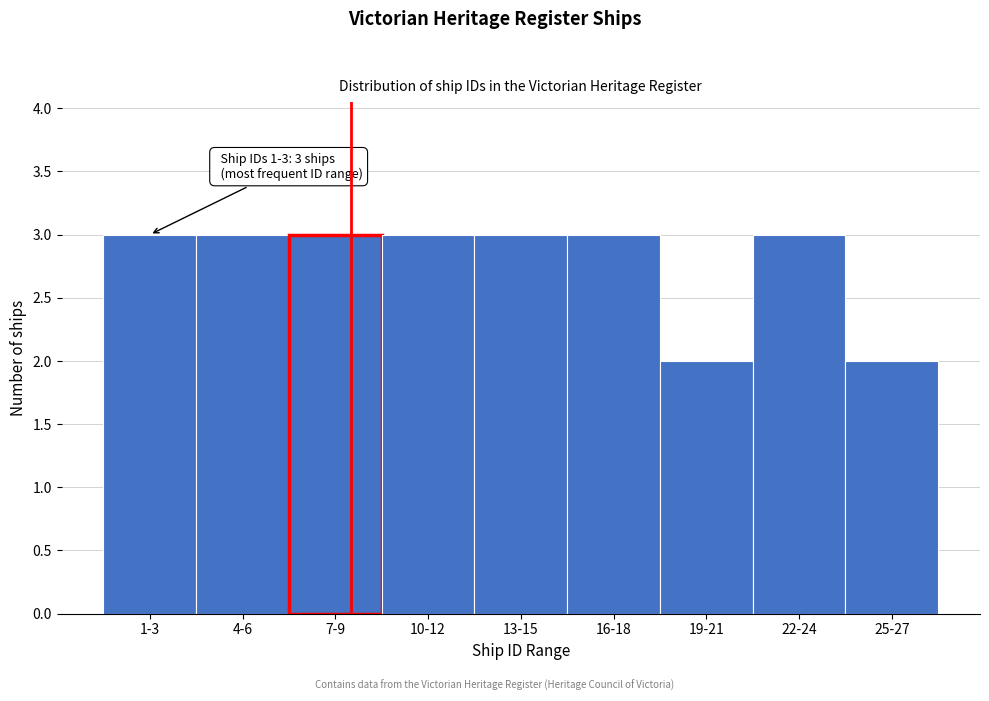

Reading right to left, what are all the values shown in this chart?

2	3	2	3	3	3	3	3	3